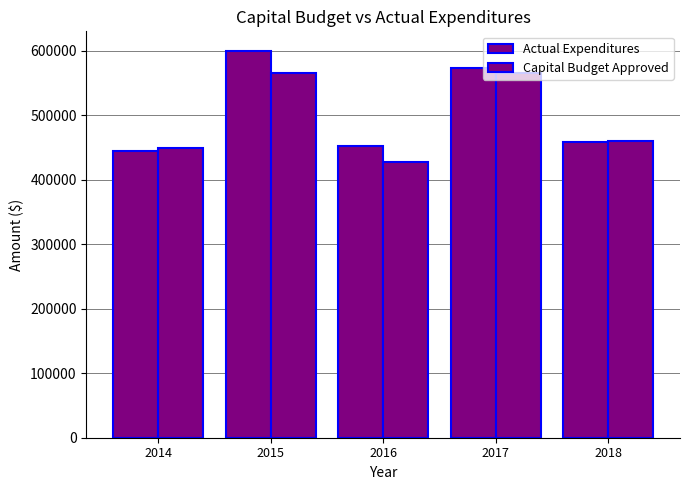

Is it true that Actual Expenditures equals 210215.0 at 2016?

False